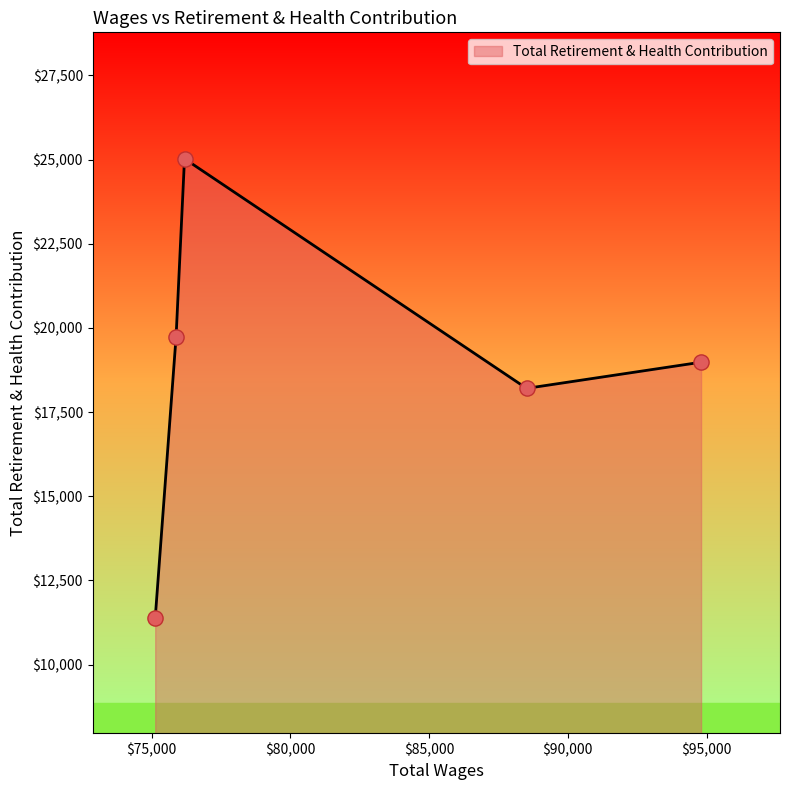

What is the greatest value displayed?

25026